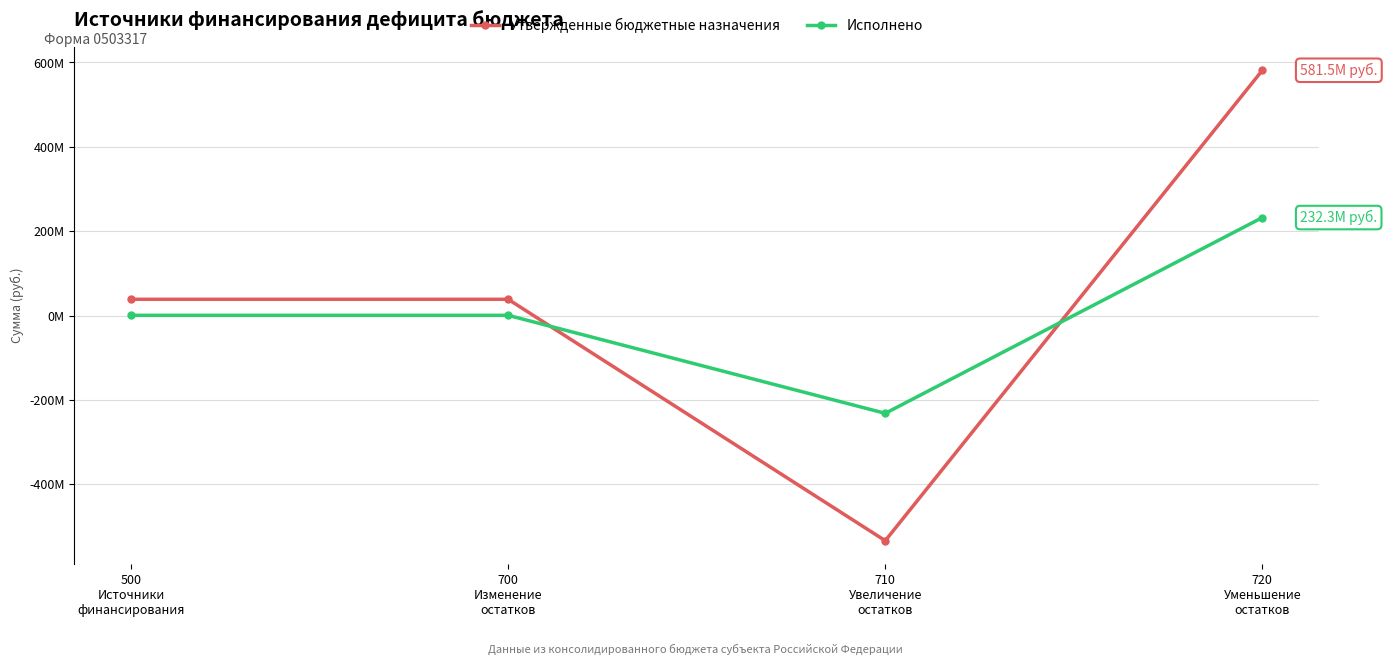

Where does the Исполнено series first go above 601719?

500
Источники
финансирования